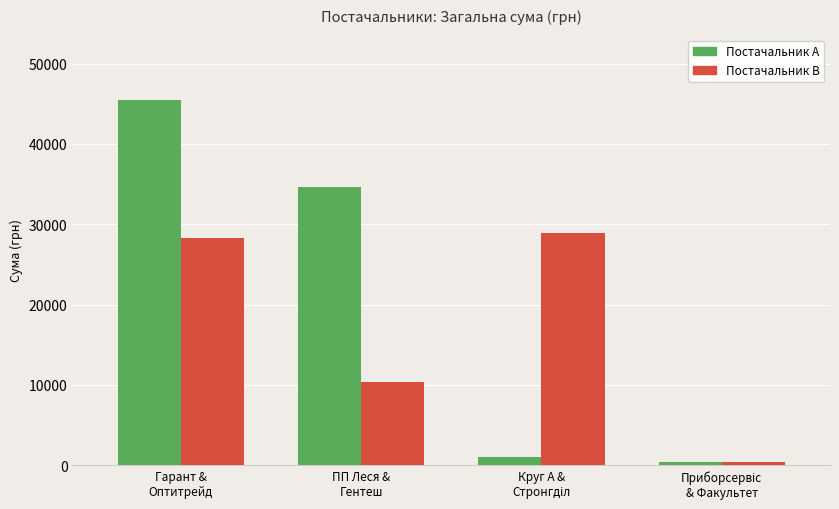

What is the average value of the Постачальник B series?

16976.1